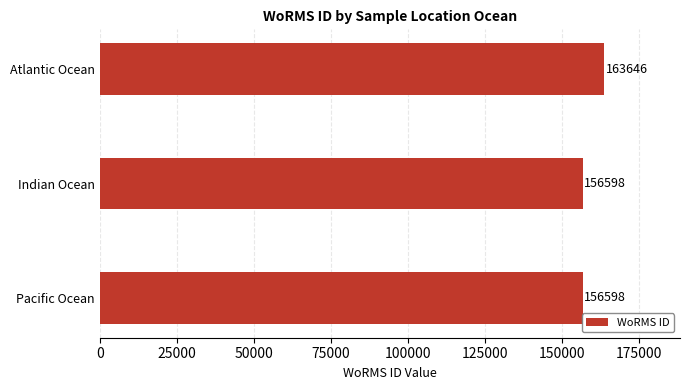

What is the sum of all values?

476842